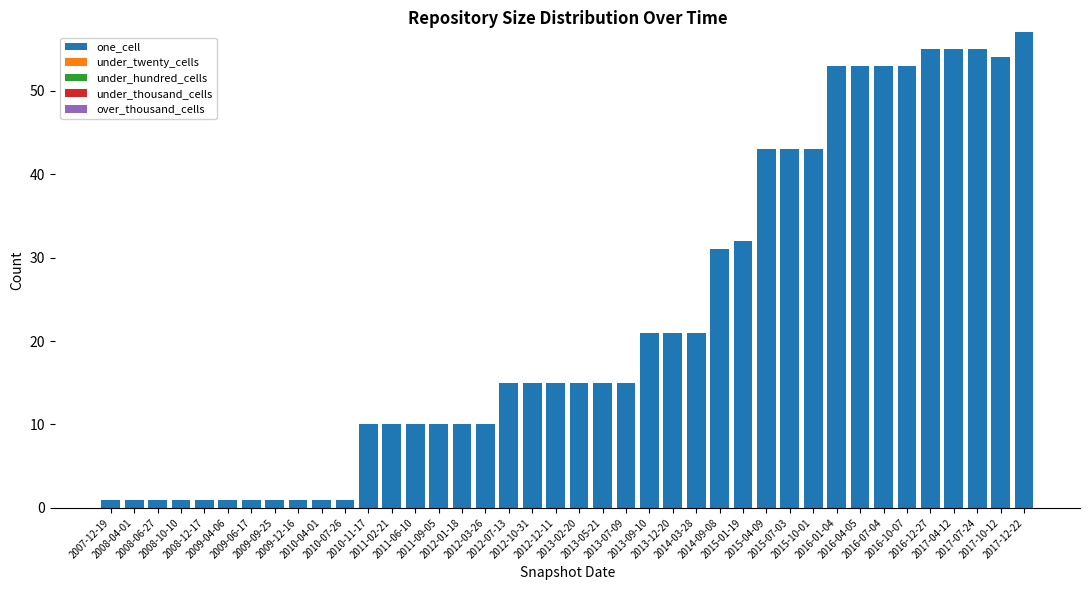

What is the value of the 29th bar from the left?

43